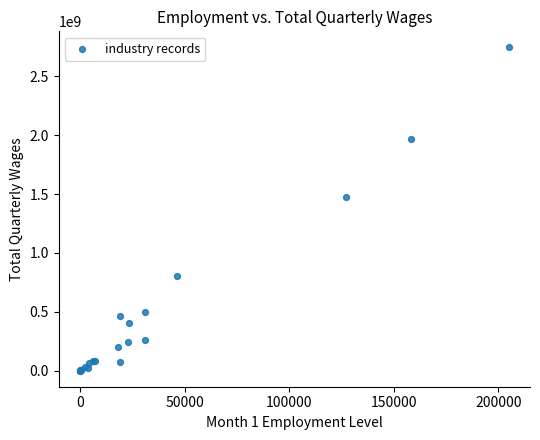

What Y value in the scatter plot is closest to 1372913197?

1477455177